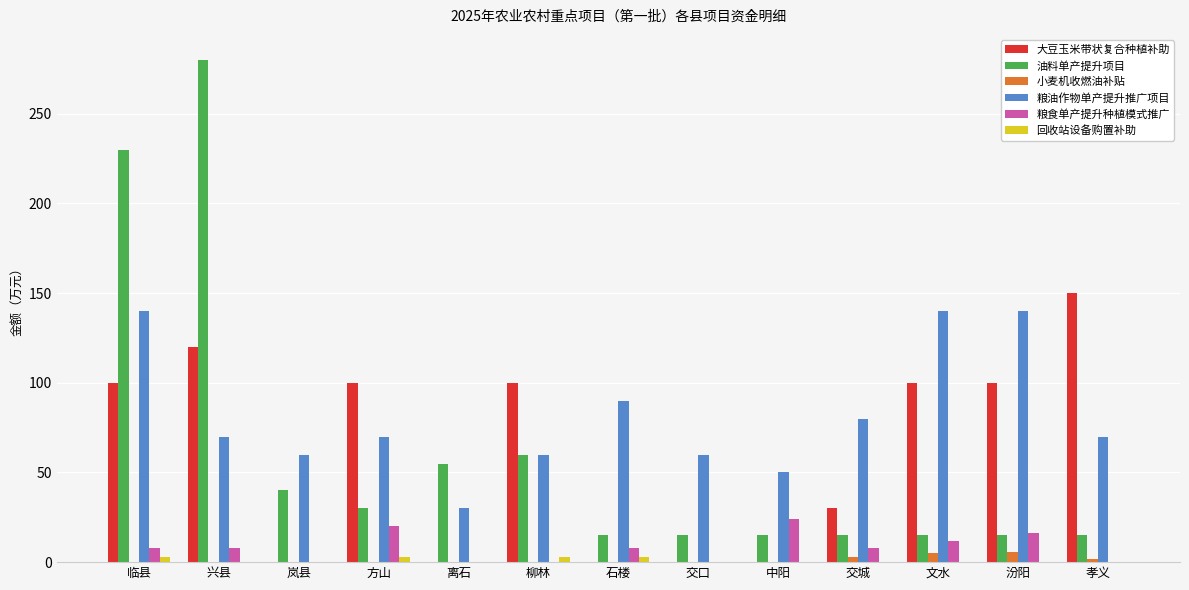

What is the sum of all 回收站设备购置补助 values?

12.0